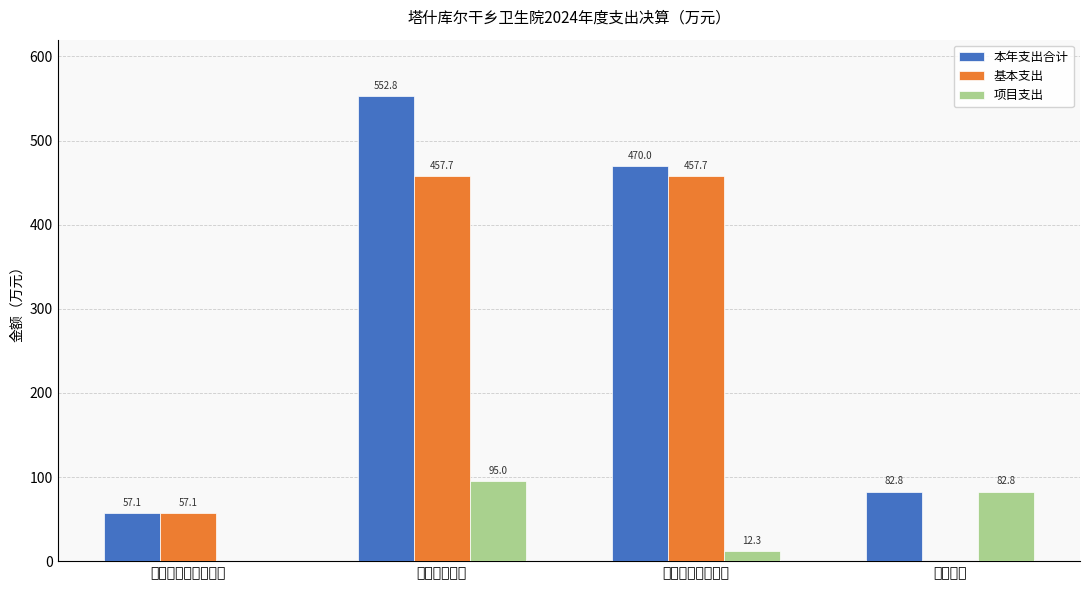

What is the sum of the 本年支出合计 values at 社会保障和就业支出 and 卫生健康支出?

609.9